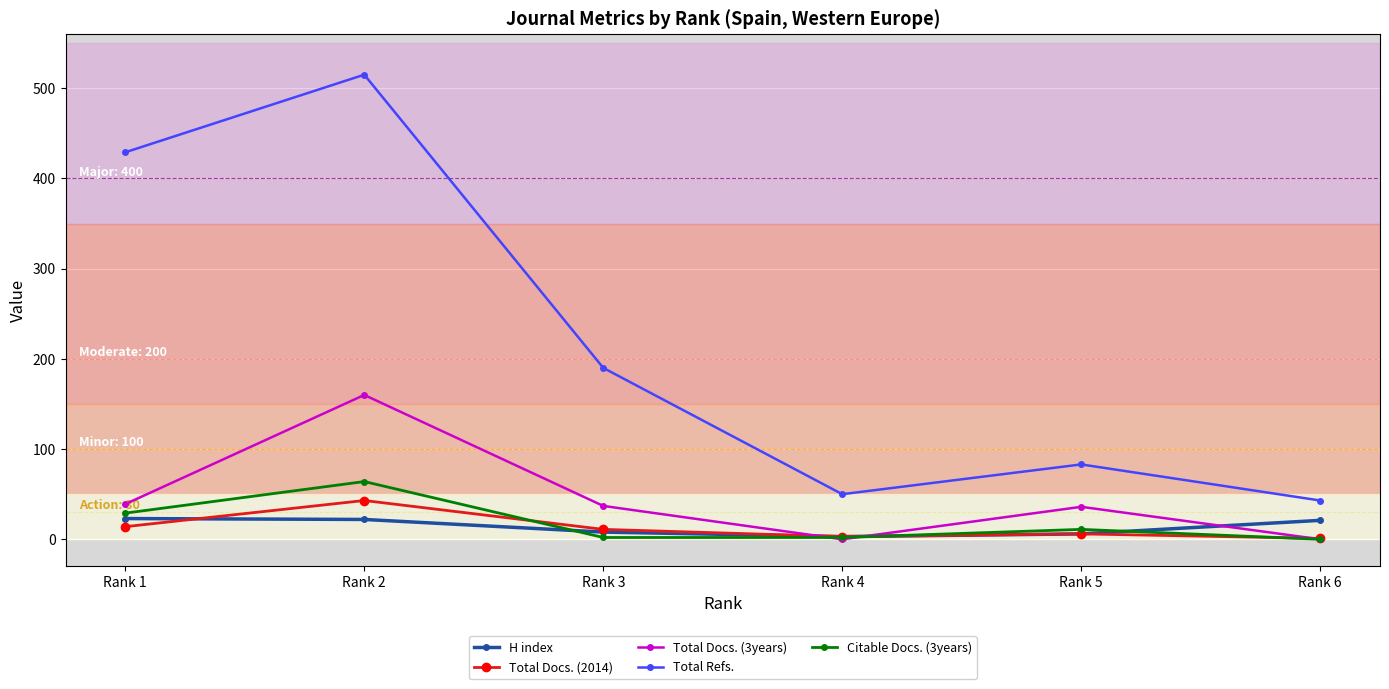

True or false: H index and Total Refs. intersect in this chart.

False